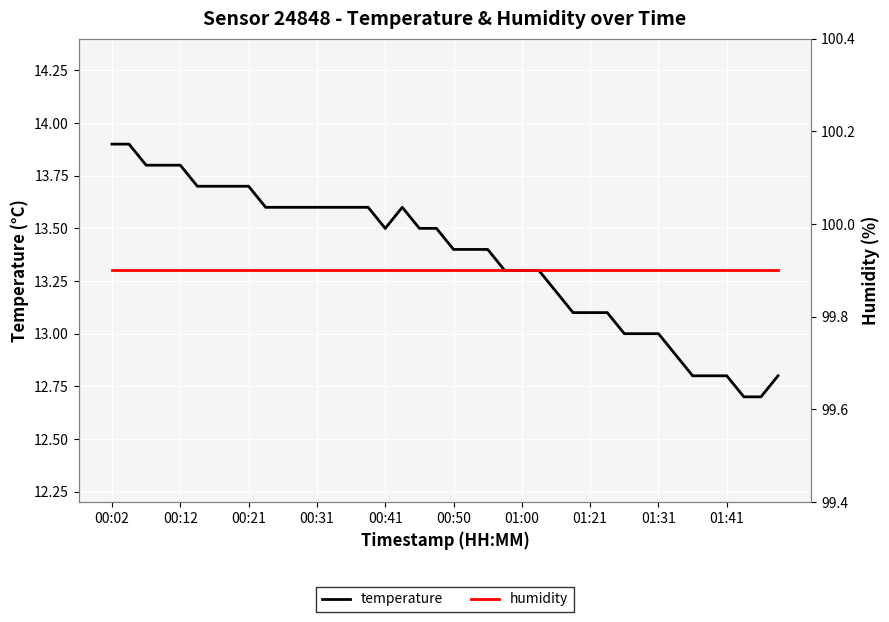

What is the highest value of the humidity series?

99.9